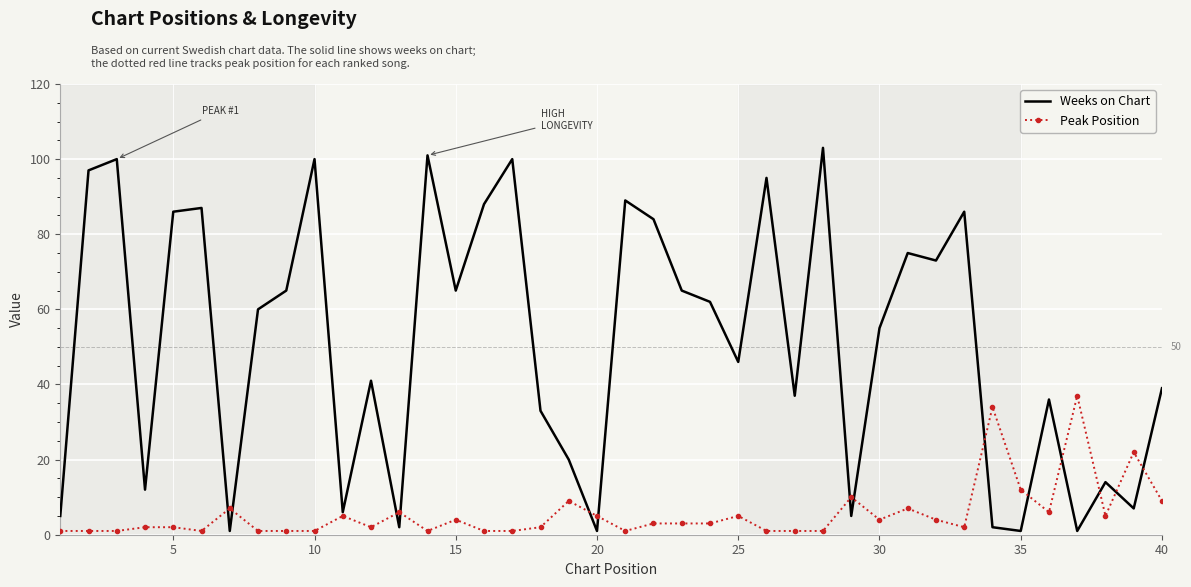

Which series has the largest range (max minus min)?

Weeks on Chart